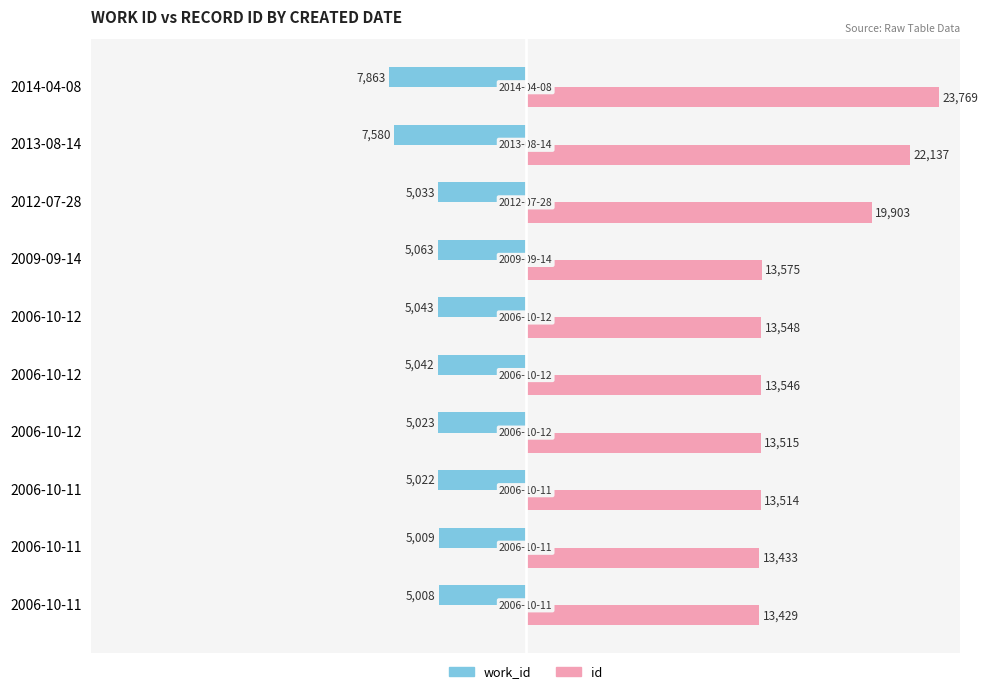

What are all the series names shown in the legend?

work_id, id